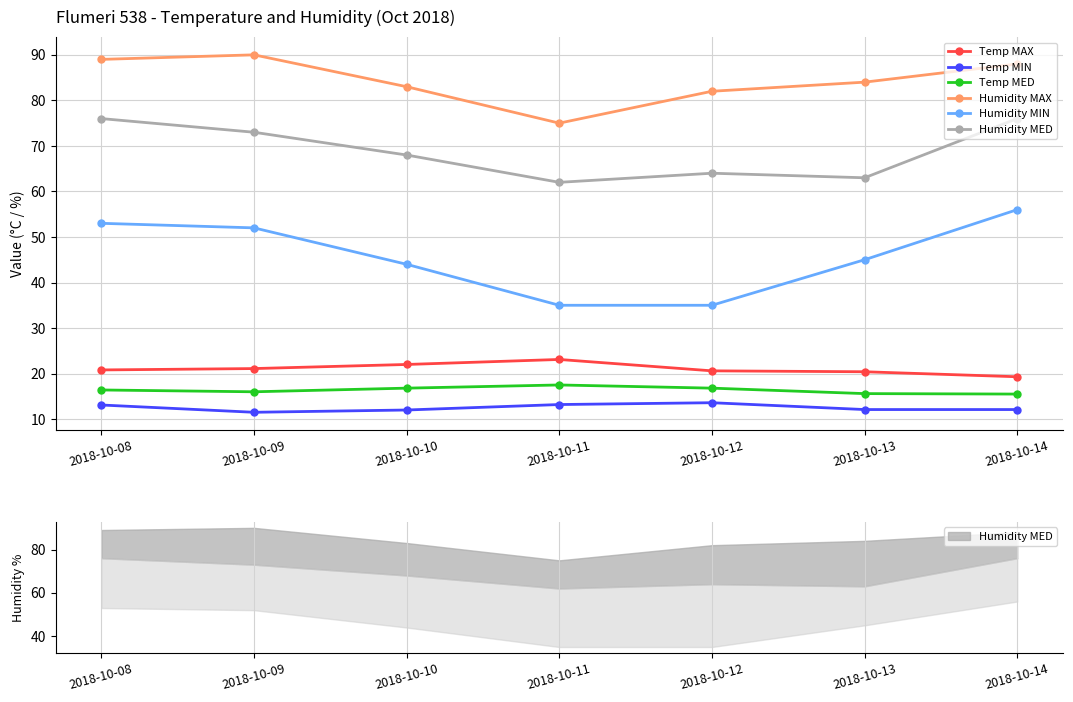

True or false: Humidity MAX and Temp MED intersect in this chart.

False